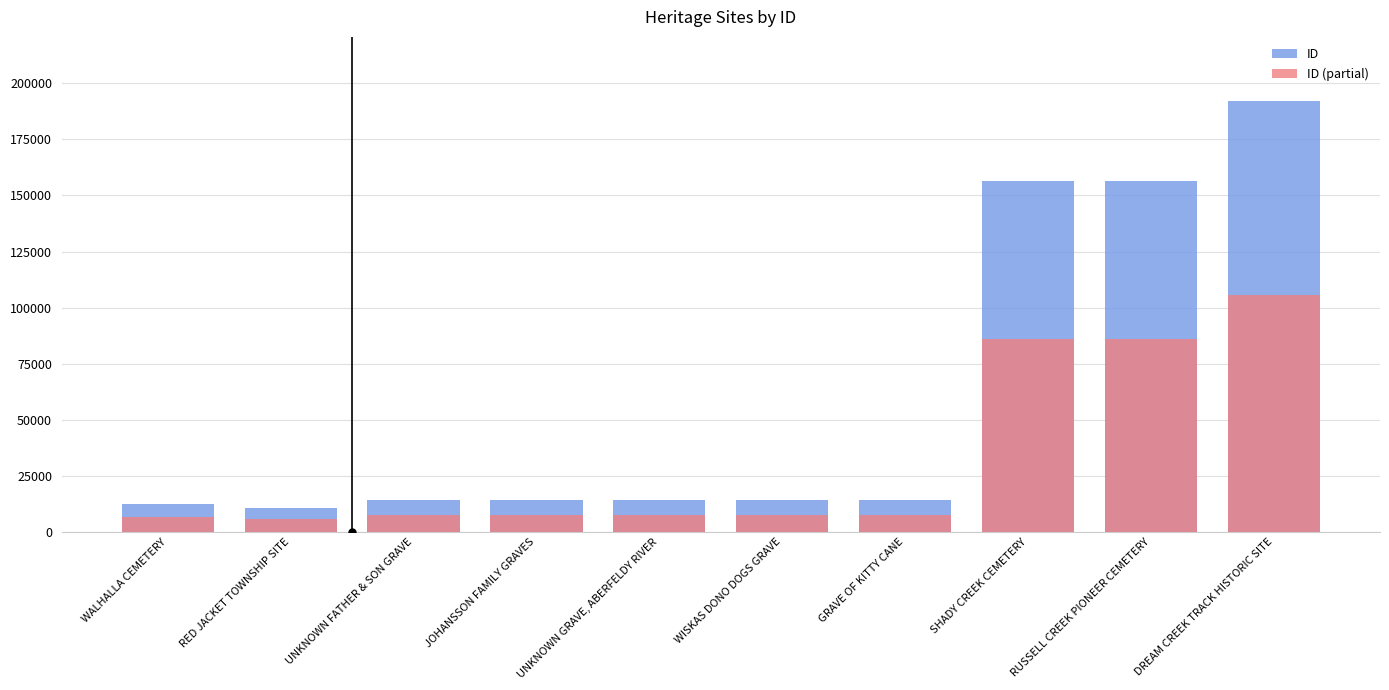

What is the label of the 9th bar from the left?

RUSSELL CREEK PIONEER CEMETERY